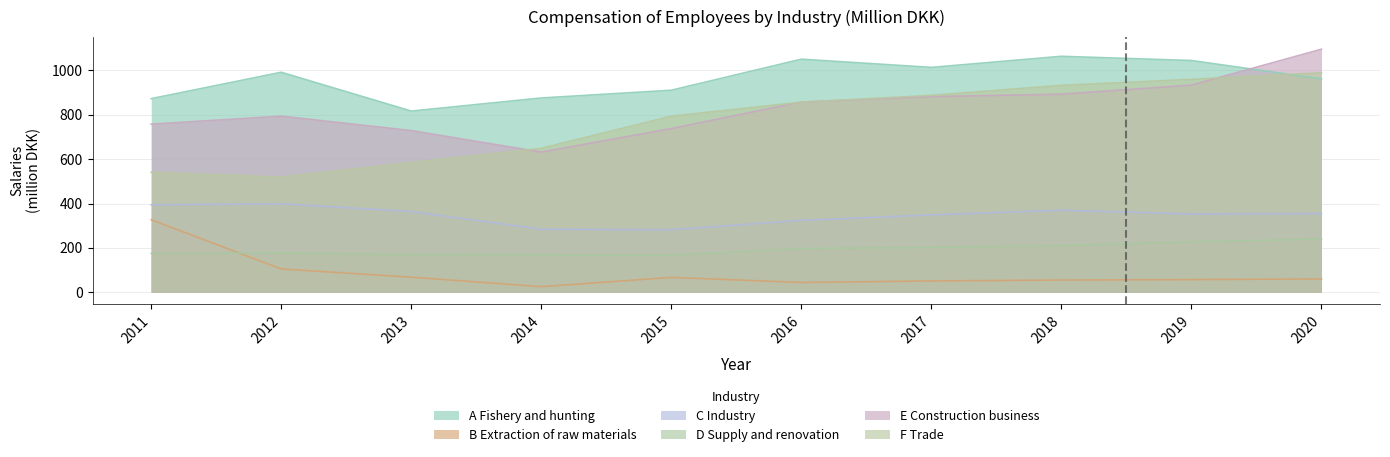

What is the value of the F Trade point at the 8th from the left?

933